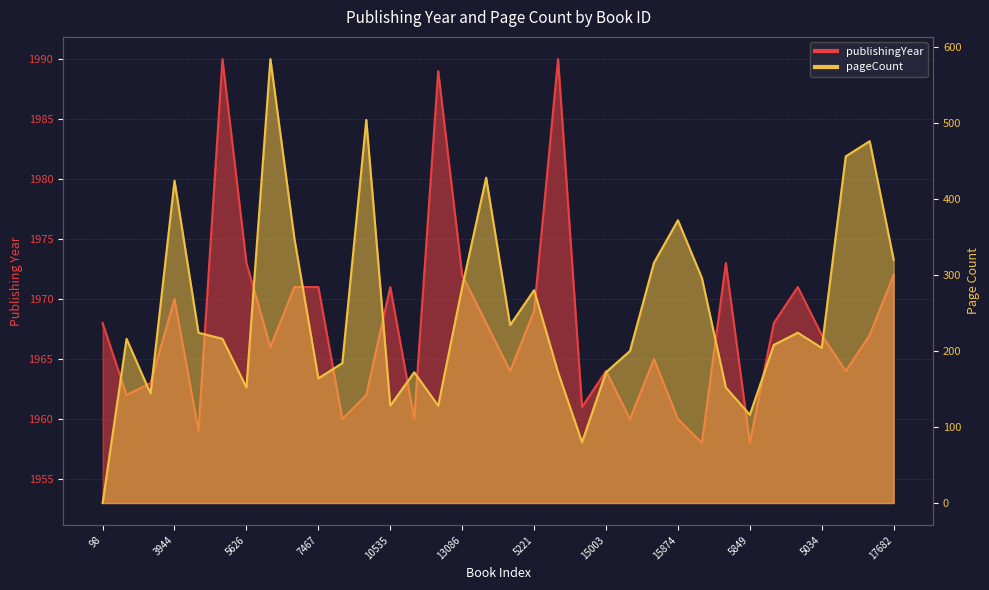

True or false: pageCount and publishingYear cross at least once.

False